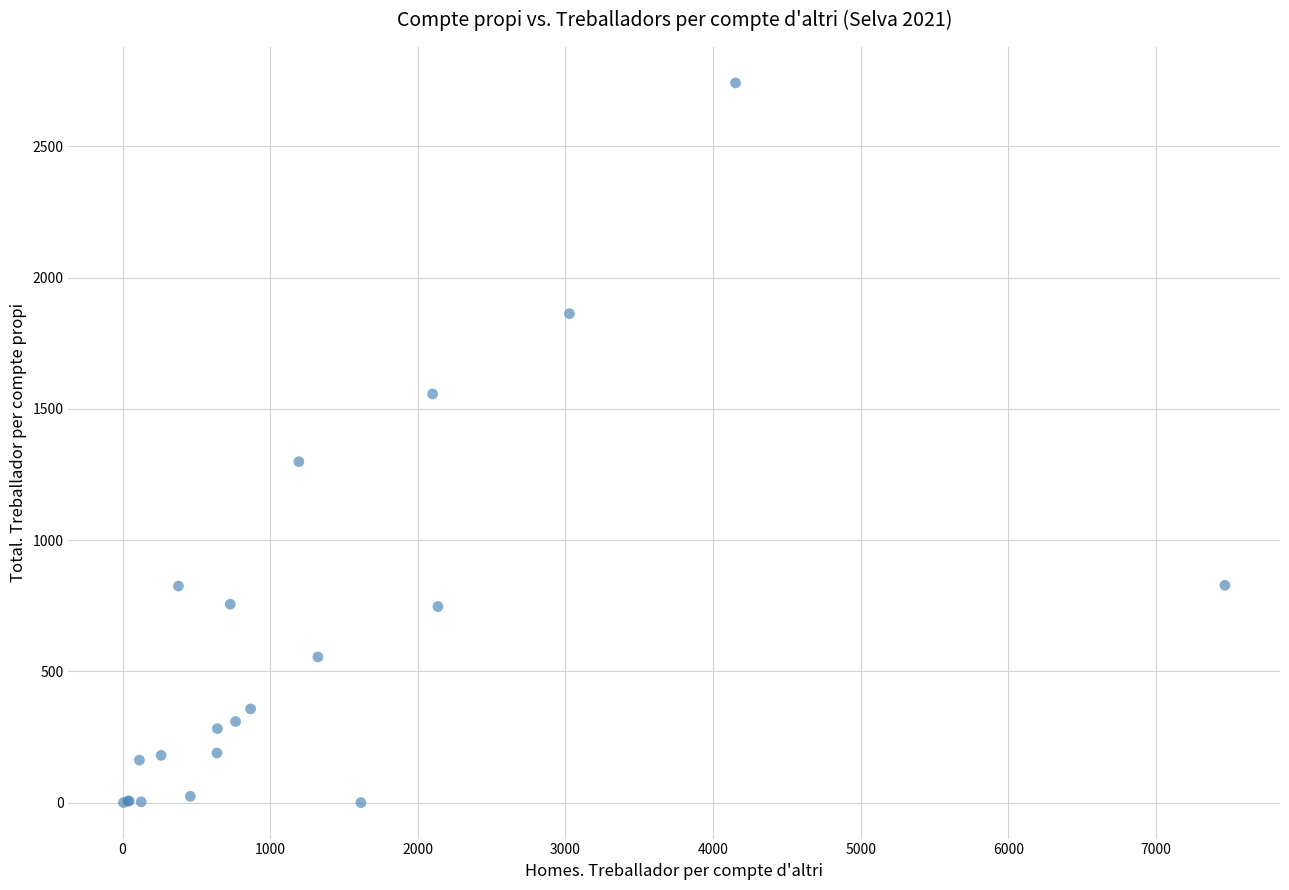

What Y value in the scatter plot is closest to 1371?

1299